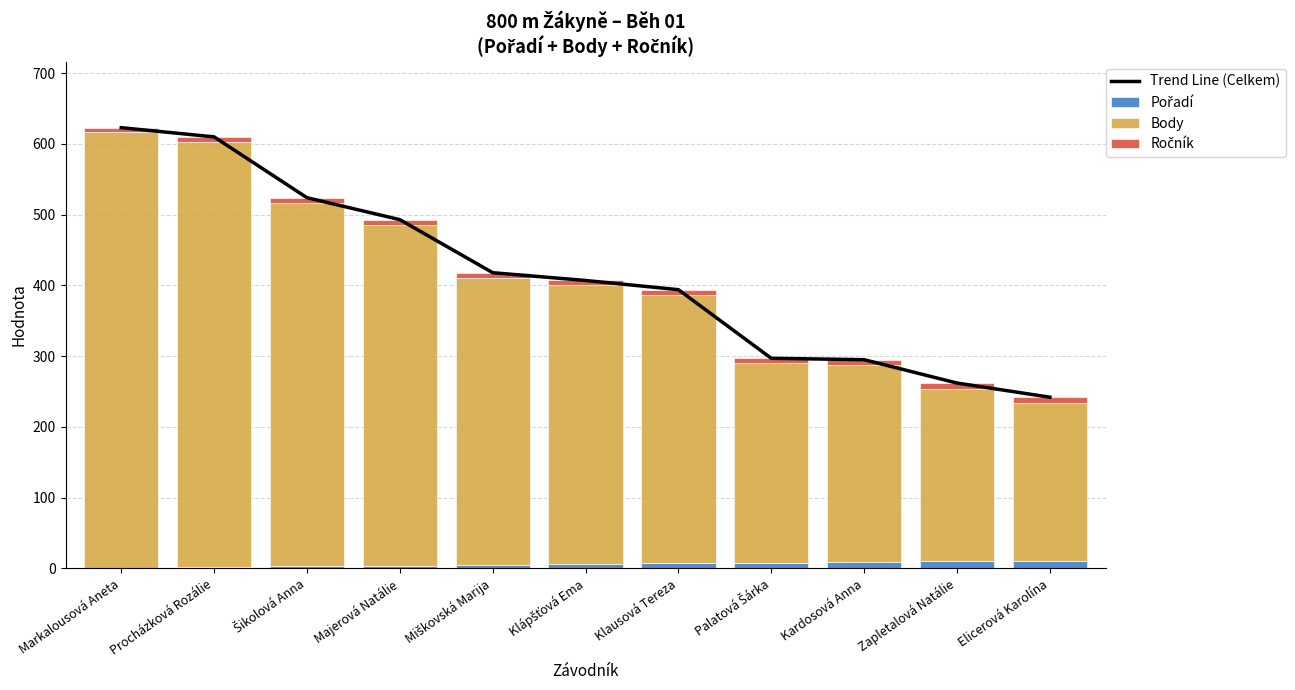

How many distinct data groups are displayed?

4